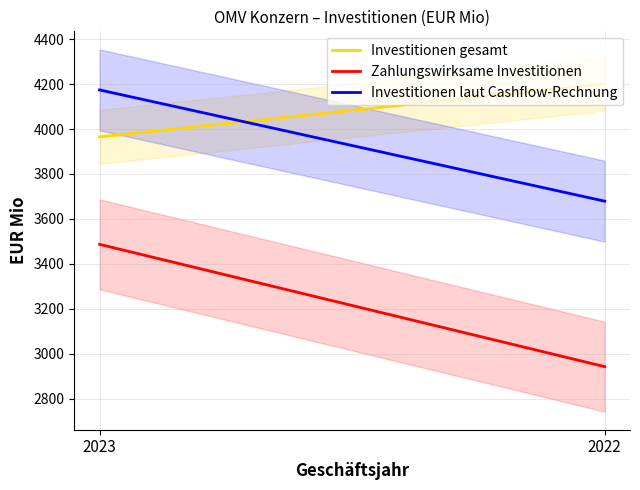

What is the sum of the Zahlungswirksame Investitionen values at 2022 and 2023?

6430